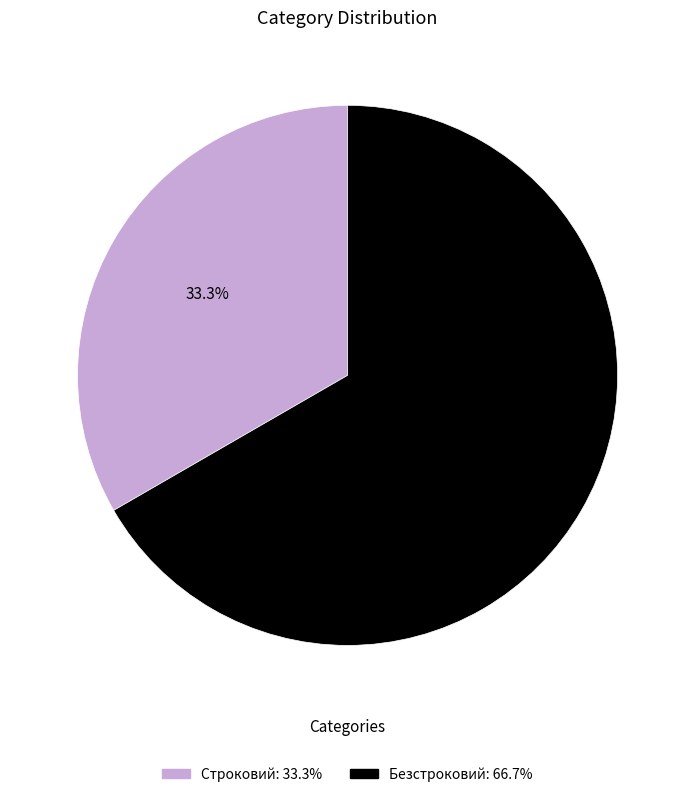

To the nearest percent, what percentage of the pie is Строковий?

33%